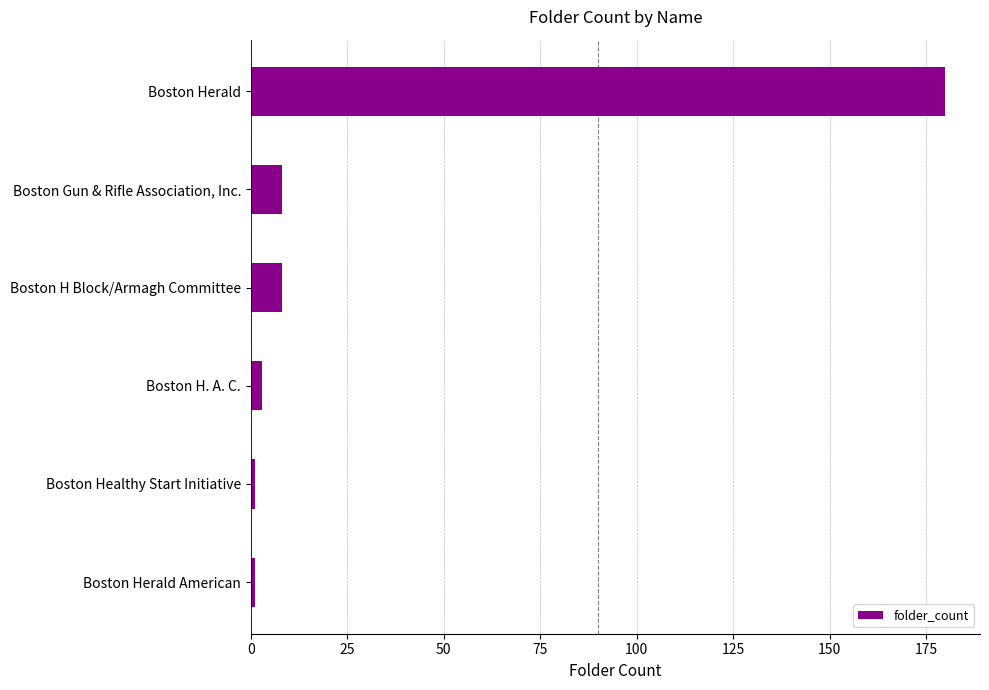

Which has a higher value, Boston Healthy Start Initiative or Boston Gun & Rifle Association, Inc.?

Boston Gun & Rifle Association, Inc.